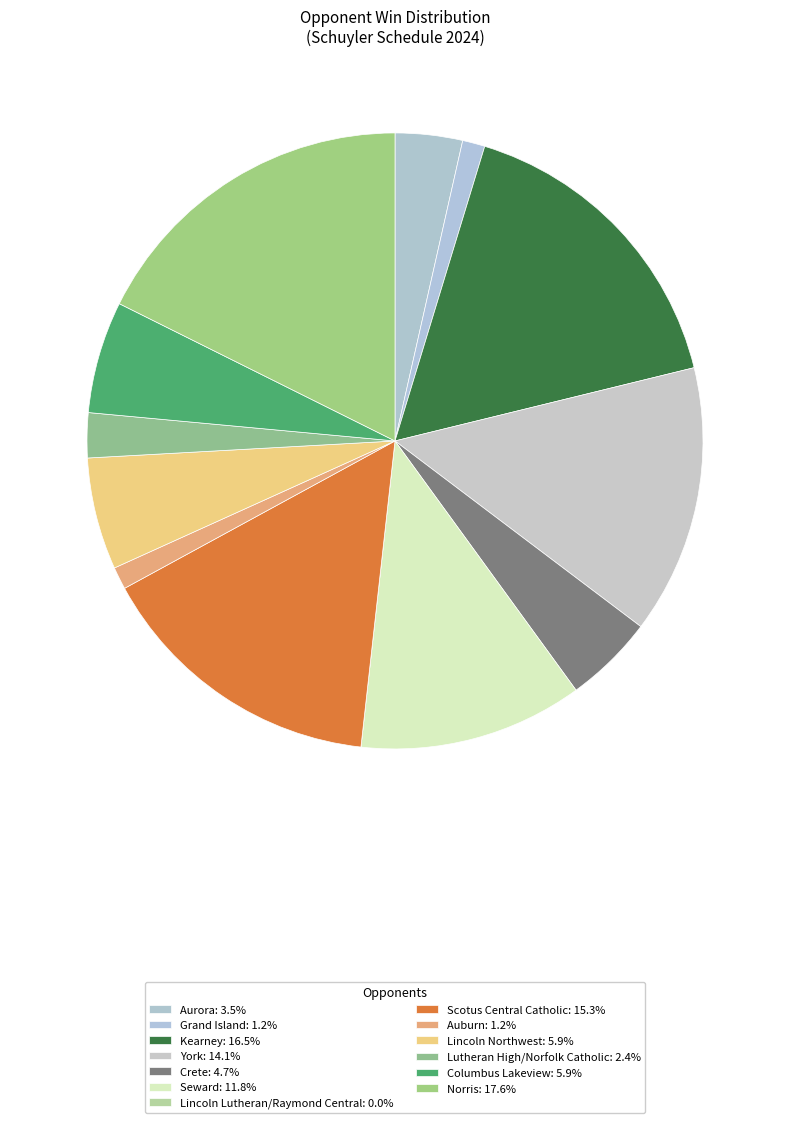

Is it true that Lincoln Lutheran/Raymond Central is 11% of the pie?

False